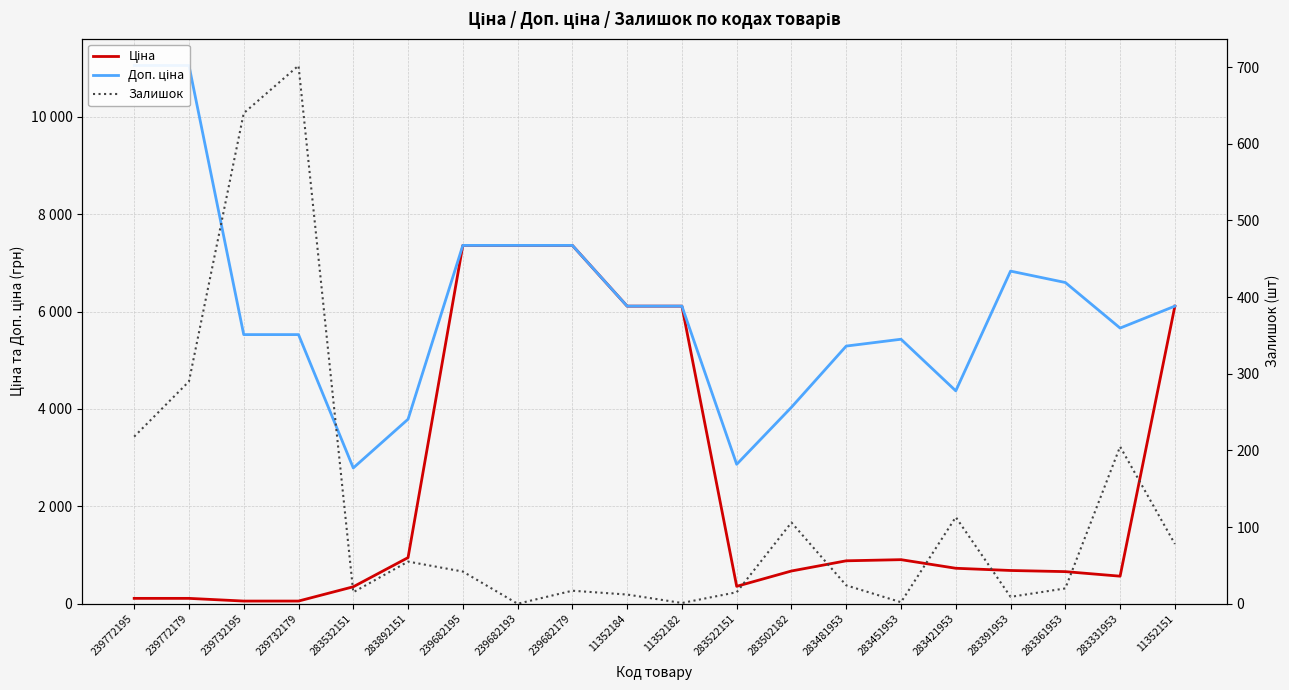

How many intersections are there between Ціна and Залишок?

1